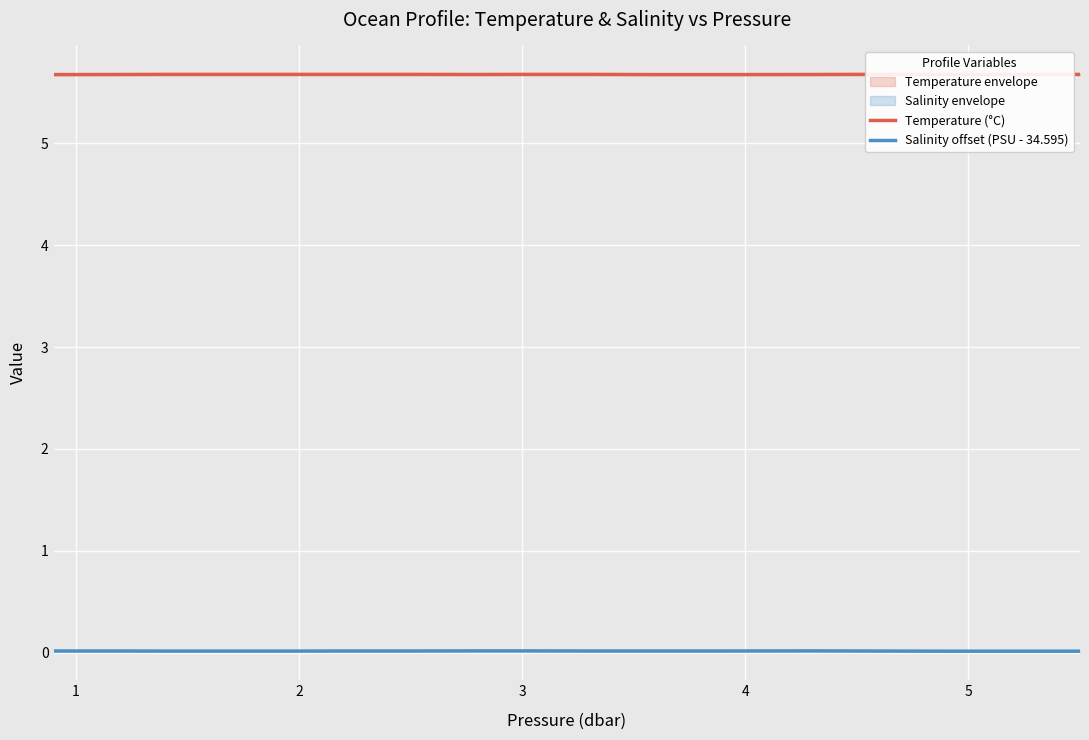

Reading right to left, list all the values displayed in this chart.

Temperature (°C): 16=5.7	15=5.7	14=5.7	13=5.7	12=5.7	11=5.7	10=5.7	9=5.7	8=5.7	7=5.7	6=5.7	5=5.7	4=5.7	3=5.7	2=5.7	1=5.7	0=5.7
Salinity offset (PSU - 34.595): 16=0.0	15=0.0	14=0.0	13=0.0	12=0.0	11=0.0	10=0.0	9=0.0	8=0.0	7=0.0	6=0.0	5=0.0	4=0.0	3=0.0	2=0.0	1=0.0	0=0.0